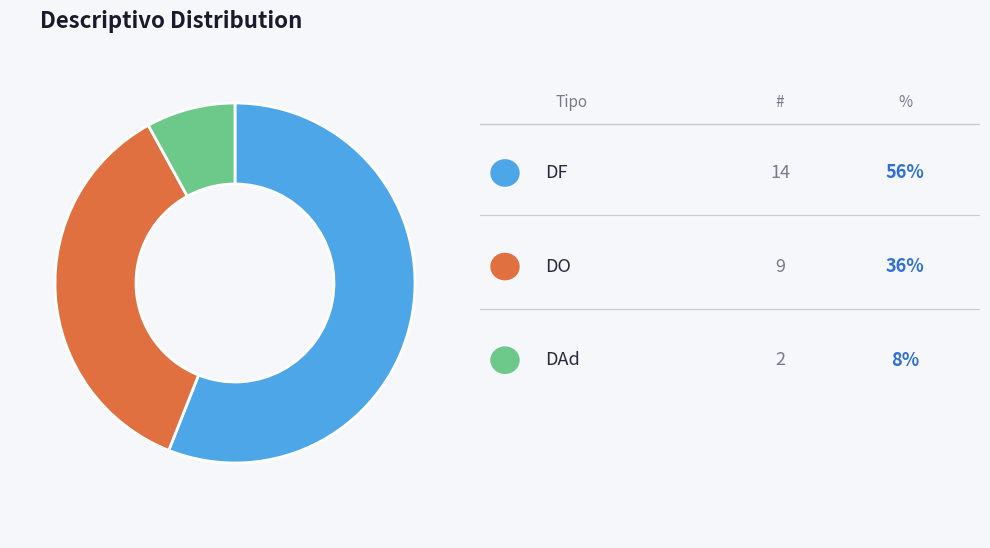

Is there a majority slice in this chart?

Yes